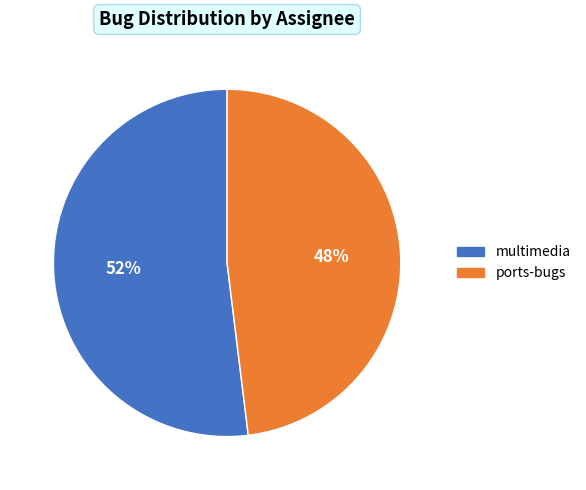

Which category accounts for the majority?

multimedia